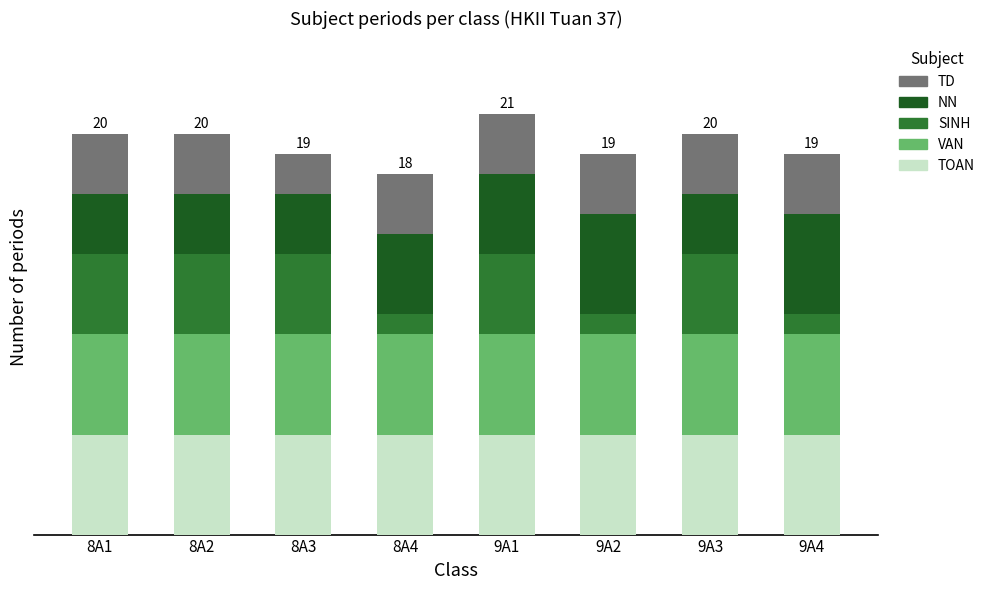

Are the bars grouped side by side (vs. stacked)?

No